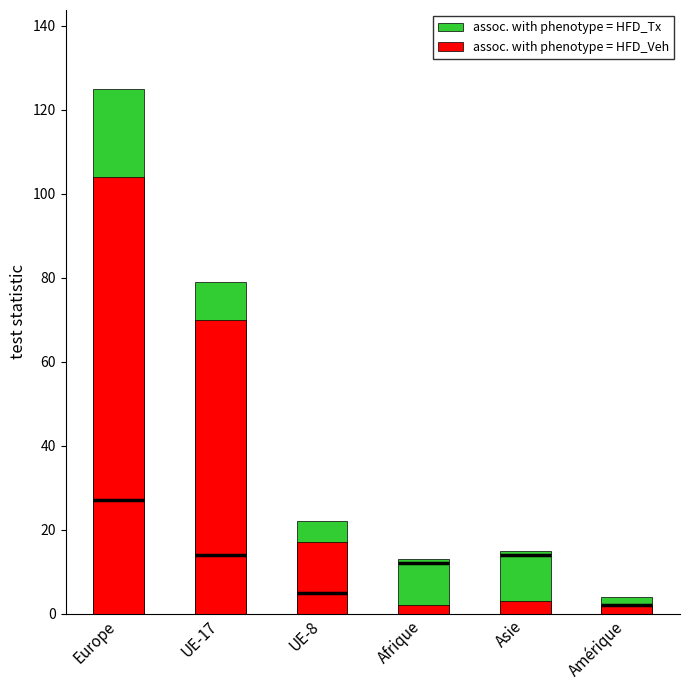

Which series has the largest total across all categories?

assoc. with phenotype = HFD_Tx